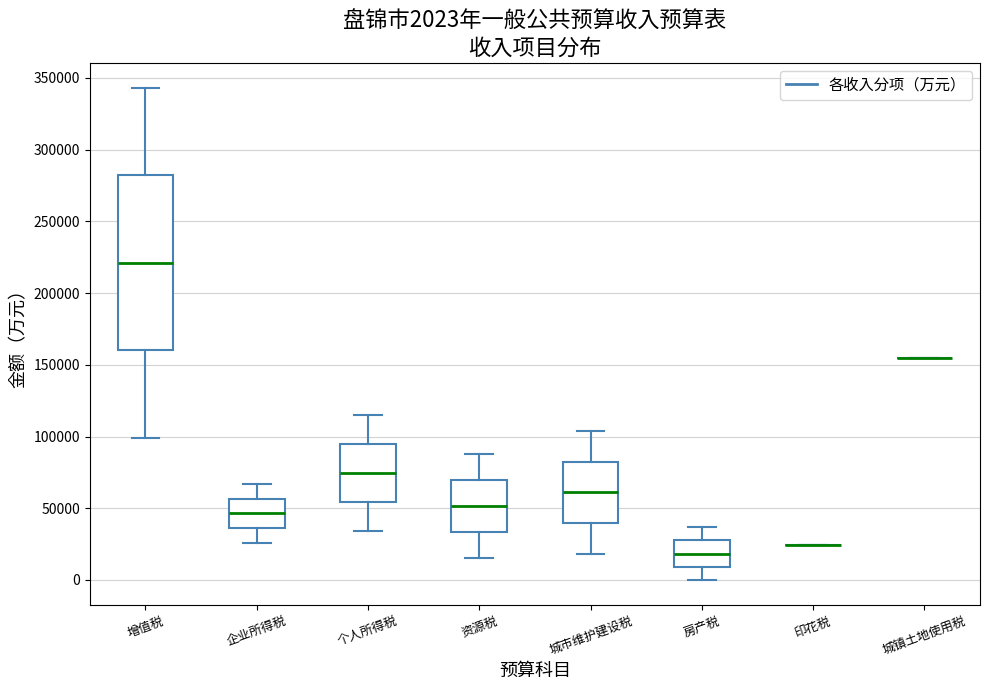

Comparing the boxes themselves (not the whiskers), which one is the tallest?

增值税